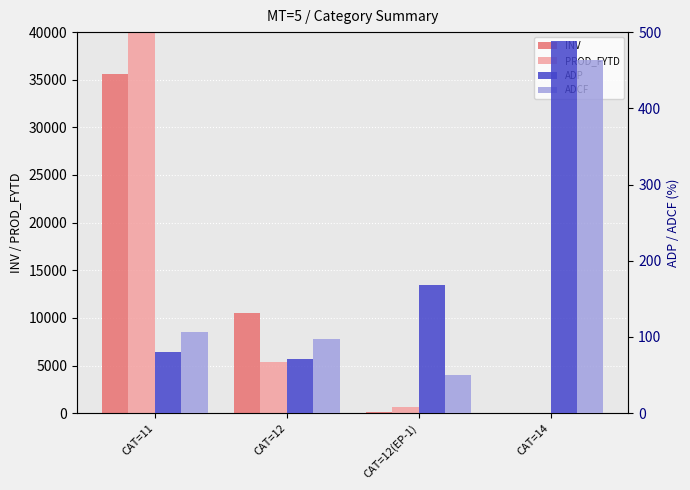

At which category is the sum across all series the highest?

CAT=11